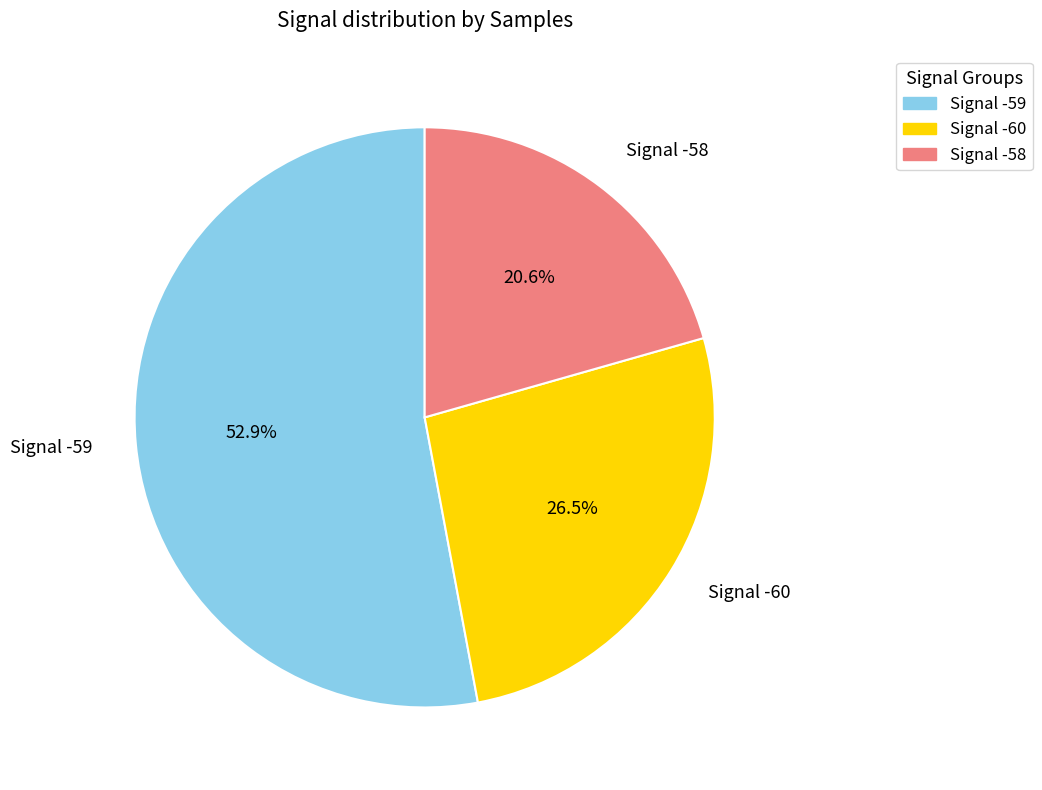

Does any single category account for the majority?

Yes